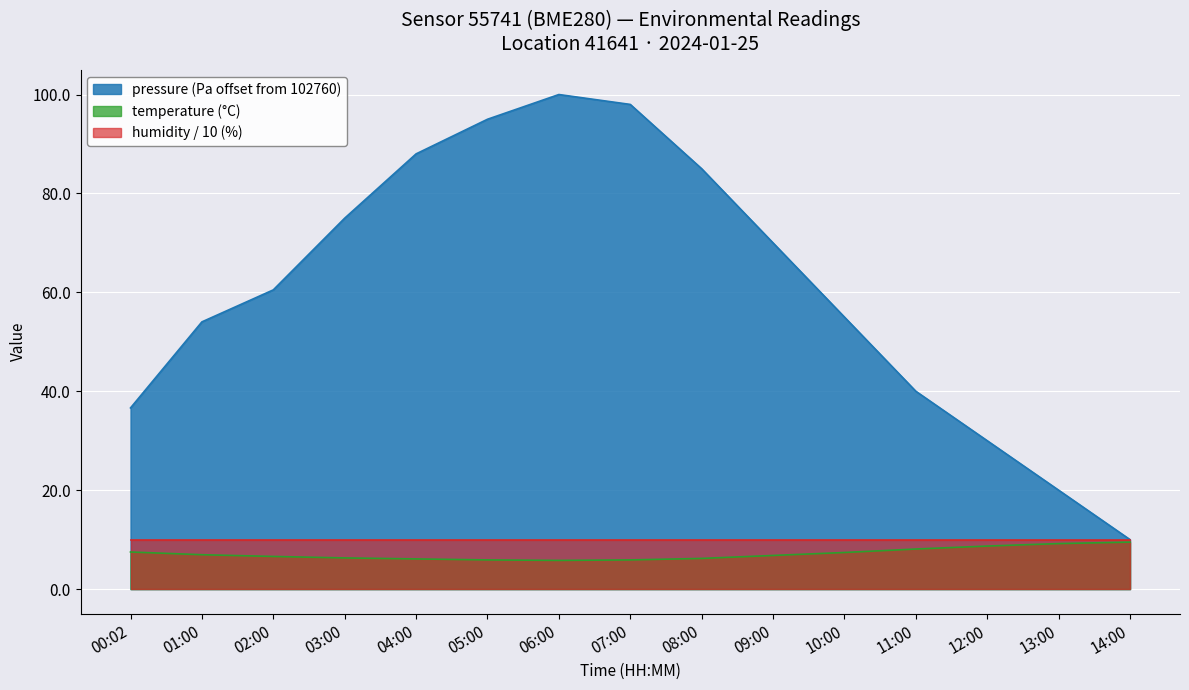

What is the label of the 10th point from the left?

09:00